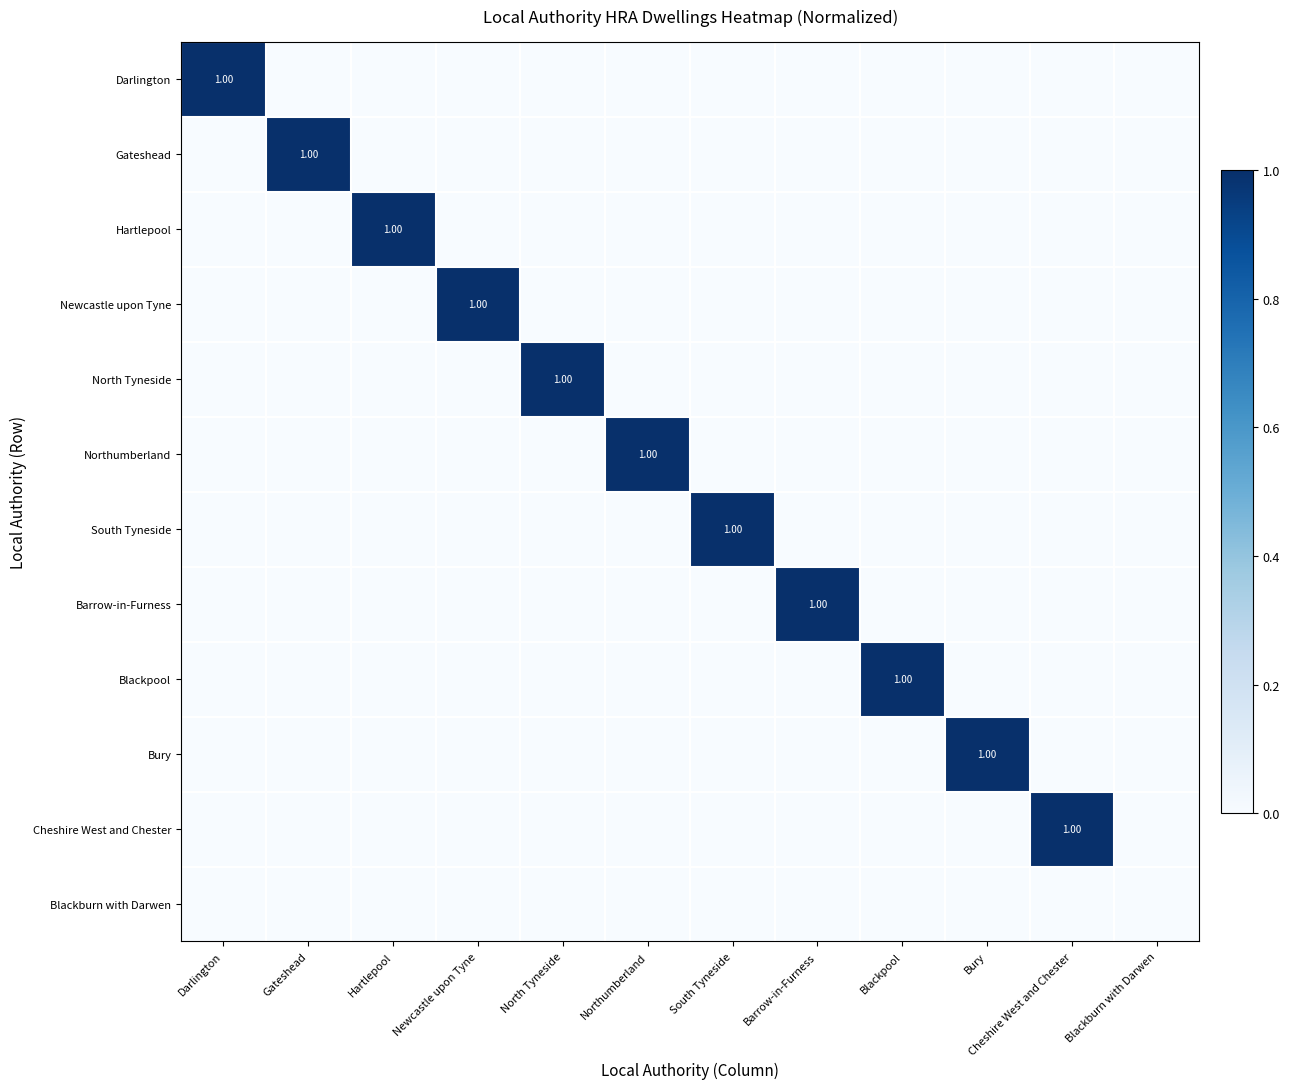

What is the sum of all Northumberland values?

1